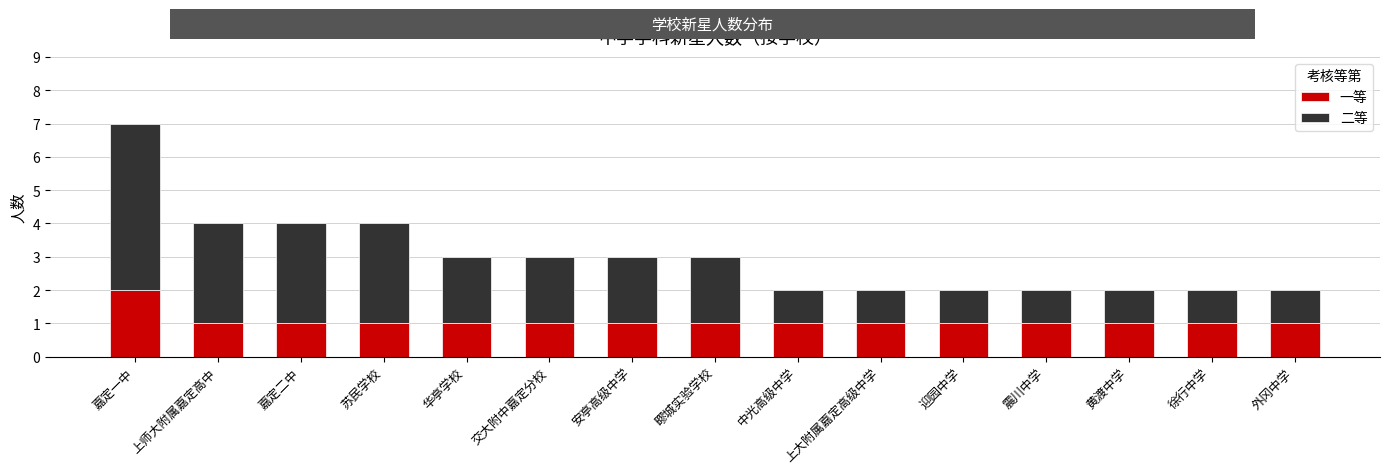

The value of 一等 at 上师大附属嘉定高中 is 1. True or false?

True